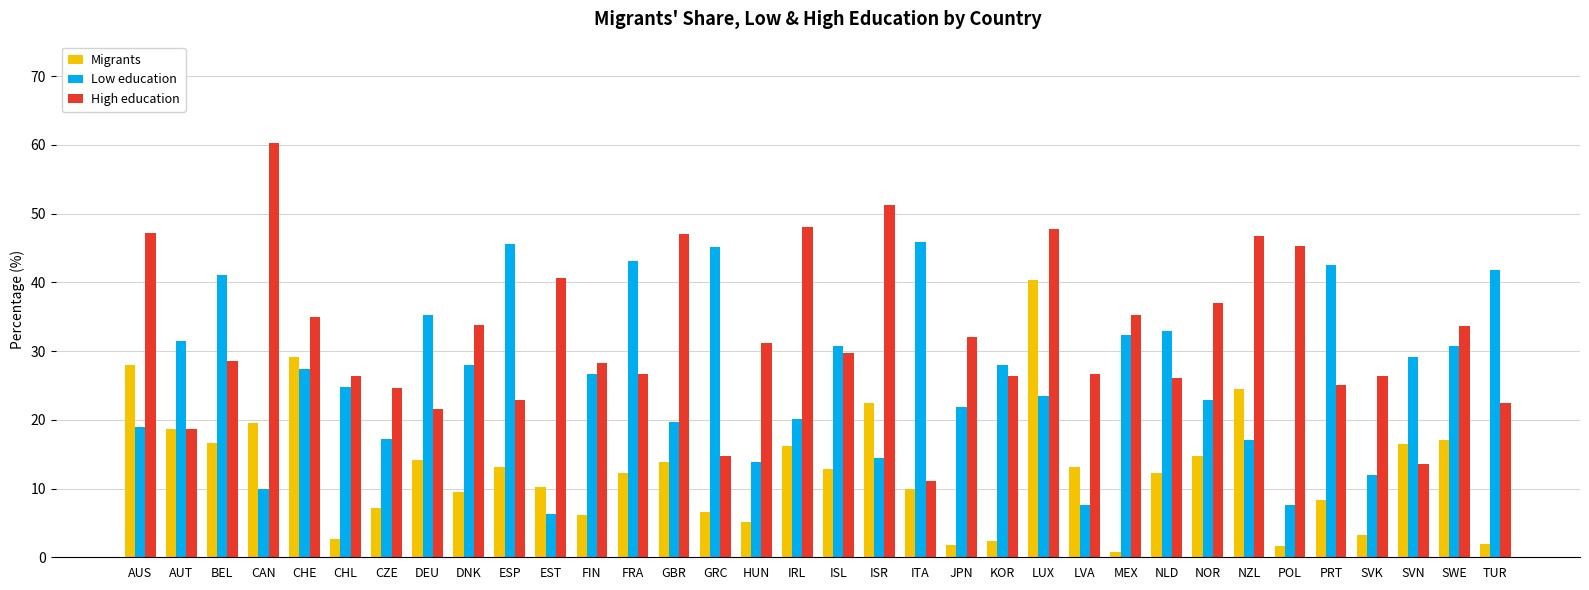

At which label is Migrants closest to 20?

CAN